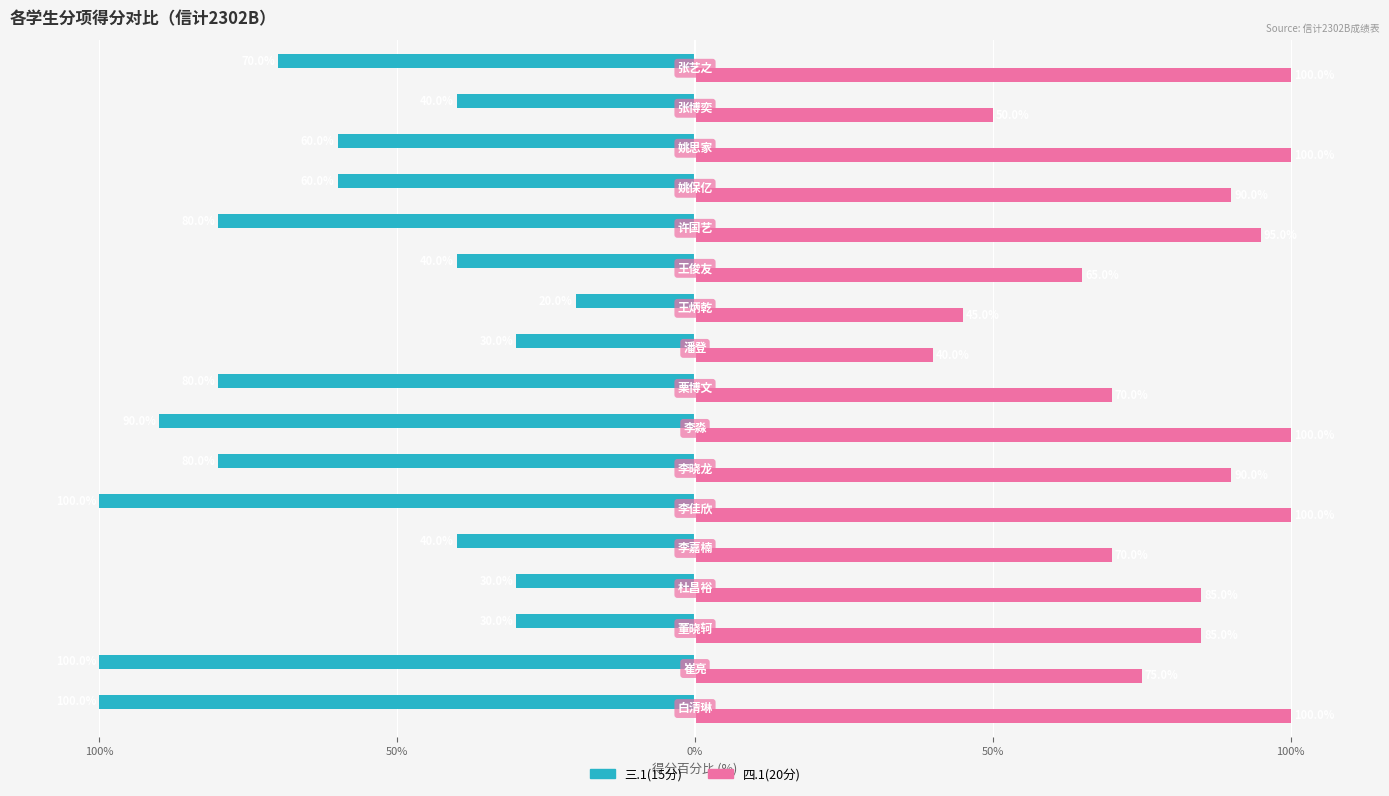

What are all the series names shown in the legend?

三.1(15分), 四.1(20分)